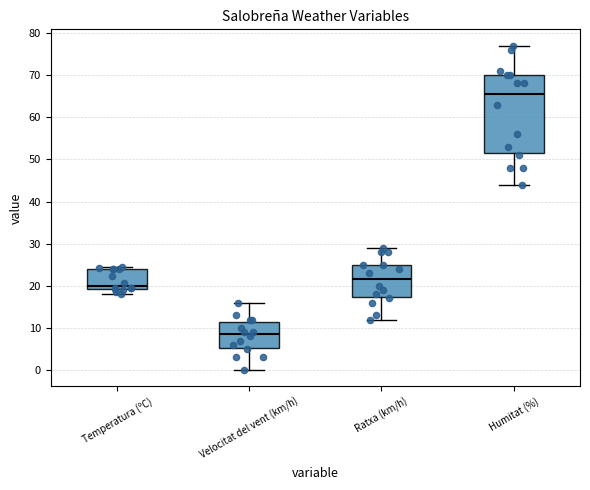

Comparing the boxes themselves (not the whiskers), which one is the tallest?

Humitat (%)